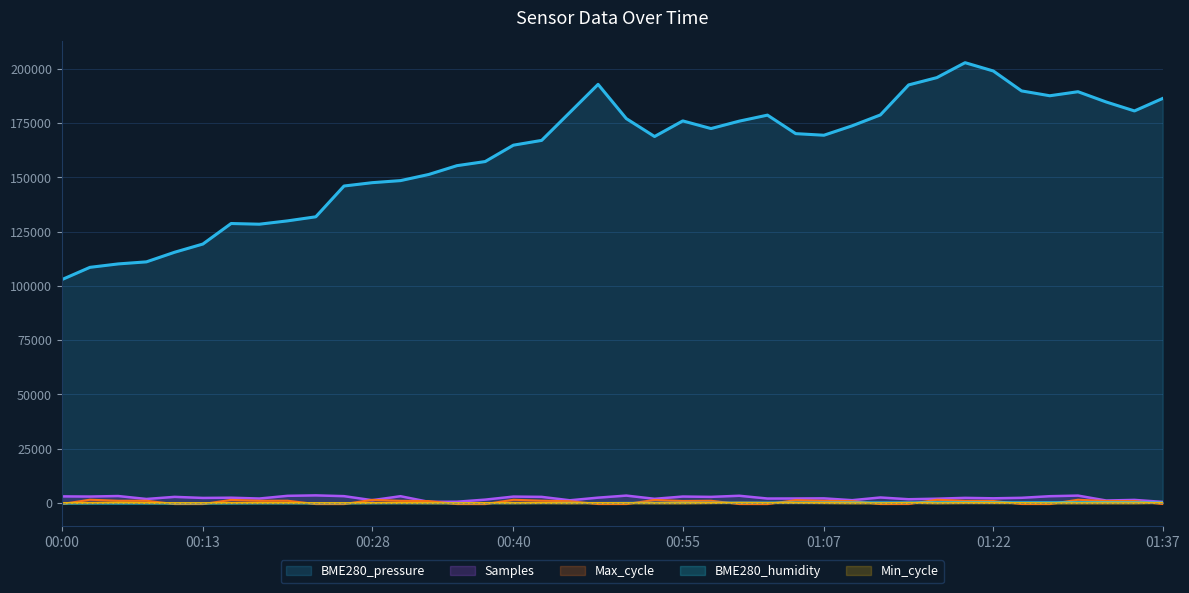

Reading right to left, what are all the values shown in this chart?

BME280_pressure: 186424.2	180663.9	184778.4	189519.0	187658.5	189894.6	199071.7	202900.0	196012.7	192649.6	178821.3	173812.3	169465.3	170198.7	178731.8	175959.0	172542.2	176066.4	168875.0	177121.8	192900.0	179984.1	167086.0	164885.7	157336.5	155440.3	151379.4	148553.0	147604.8	146066.4	131880.3	130002.0	128463.5	128785.5	119322.2	115547.6	111111.1	110163.0	108588.7	102900.0
Max_cycle: -467.1	881.6	904.5	1484.1	-487.0	-473.0	905.3	971.5	1479.3	-470.9	-484.2	858.9	982.8	1297.1	-500.0	-482.9	1019.3	910.5	1394.6	-480.6	-477.6	814.7	1048.1	1478.2	-498.7	-483.4	877.7	991.3	1439.0	-497.6	-487.0	1039.8	1024.5	1422.3	-484.3	-486.3	1023.4	1024.5	1500.0	-486.9
BME280_humidity: 240.1	262.3	284.6	300.0	288.0	262.3	267.5	282.9	289.7	217.8	221.2	219.5	187.0	175.0	149.3	127.1	103.1	65.4	39.7	32.9	-1.4	5.5	-13.4	-37.3	-59.6	-63.0	-75.0	-59.6	-81.8	-102.4	-112.7	-117.8	-112.7	-153.8	-160.6	-169.2	-165.8	-184.6	-165.8	-200.0
Samples: 500.0	1415.3	1135.6	3398.3	3118.6	2381.4	2152.5	2355.9	1974.6	1720.3	2533.9	1288.1	2127.1	2076.3	2050.8	3322.0	2813.6	2966.1	1923.7	3398.3	2457.6	1237.3	2813.6	2940.7	1542.4	576.3	525.4	3118.6	1288.1	3144.1	3500.0	3296.6	2050.8	2432.2	2330.5	2813.6	1847.5	3194.9	2966.1	3042.4
Min_cycle: 60.0	-100.0	-100.0	-100.0	-100.0	-20.0	-20.0	-20.0	-100.0	60.0	-100.0	-100.0	-20.0	60.0	20.0	100.0	-20.0	-100.0	-100.0	-60.0	-20.0	-100.0	-20.0	-60.0	-20.0	-100.0	-60.0	-20.0	-20.0	-60.0	-60.0	-20.0	-20.0	-20.0	-60.0	-60.0	-20.0	100.0	-20.0	-20.0